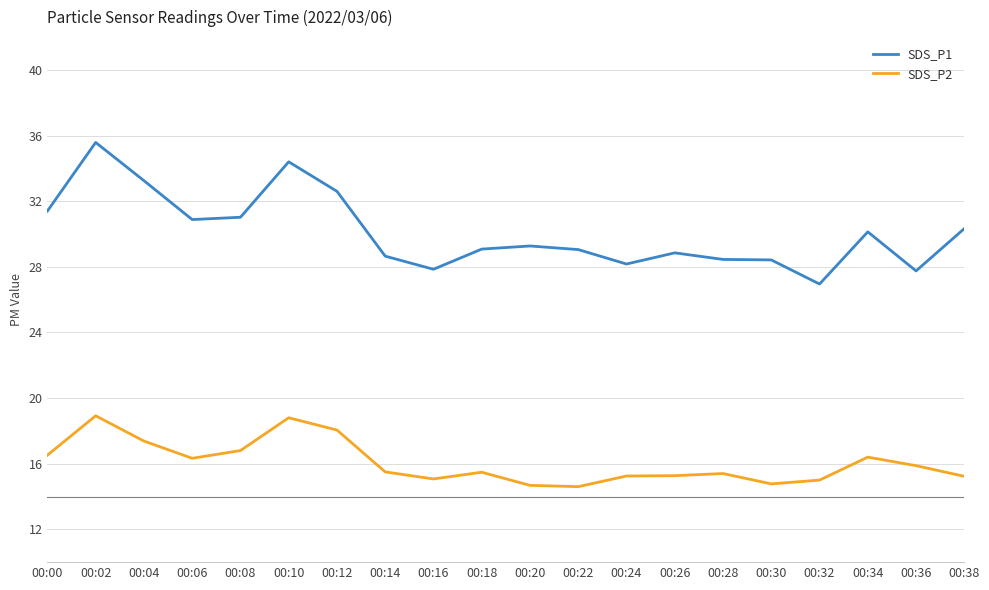

Between 00:06 and 00:28, which series saw the biggest shift?

SDS_P1